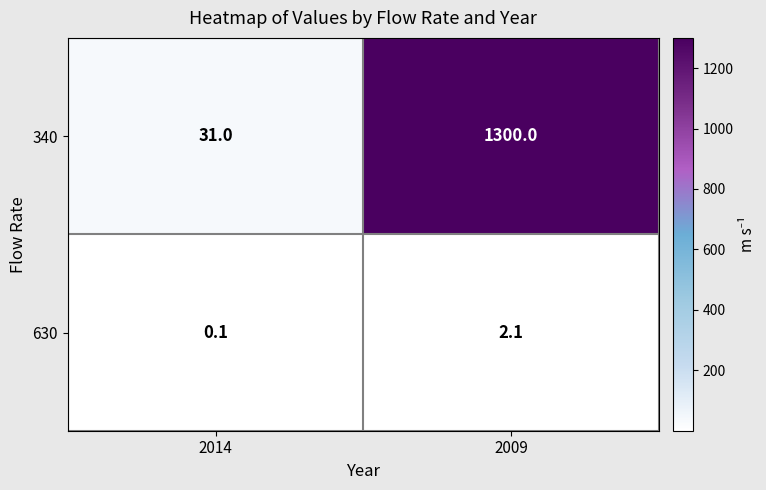

What is the average value of the 630 series?

1.1